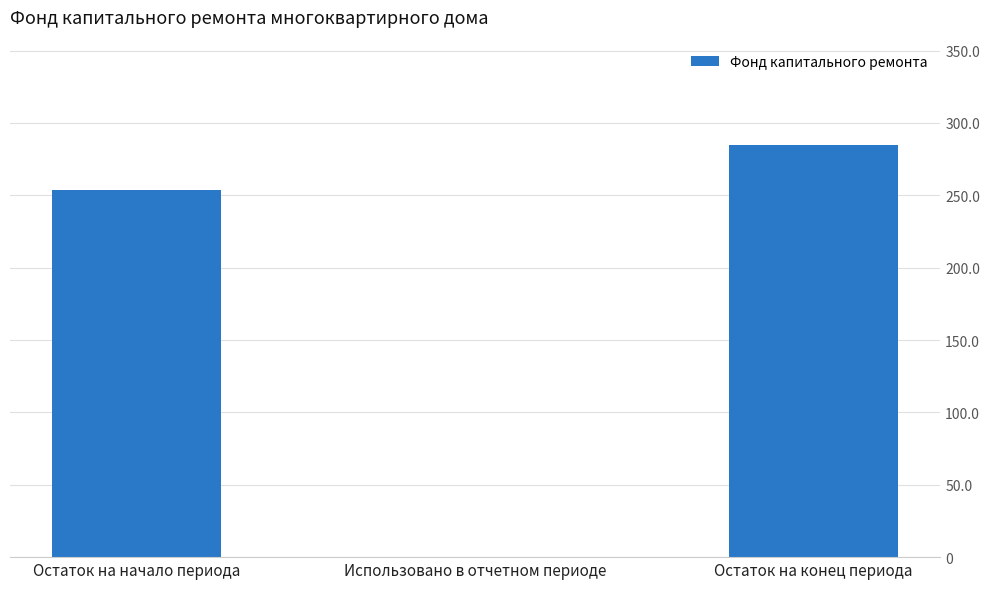

The chart shows a value of 0.0 at Использовано в отчетном периоде. True or false?

True